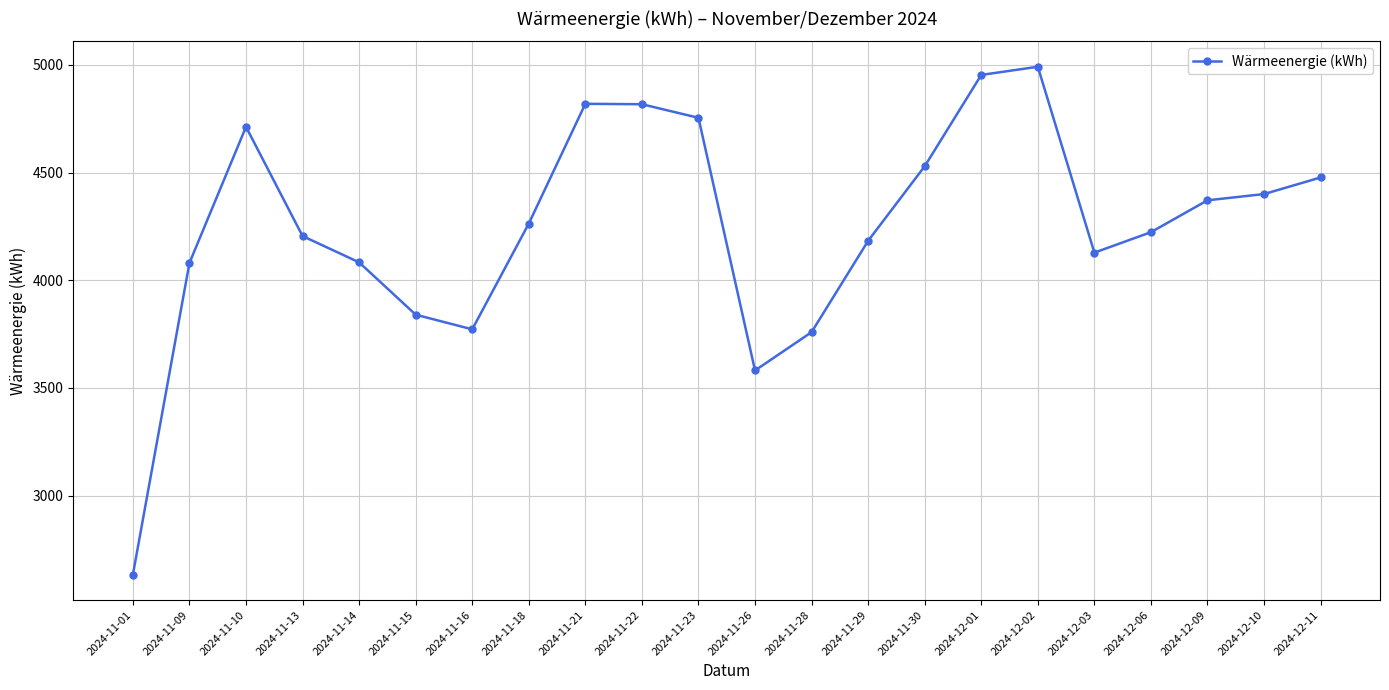

What is the label of the 8th point from the right?

2024-11-30